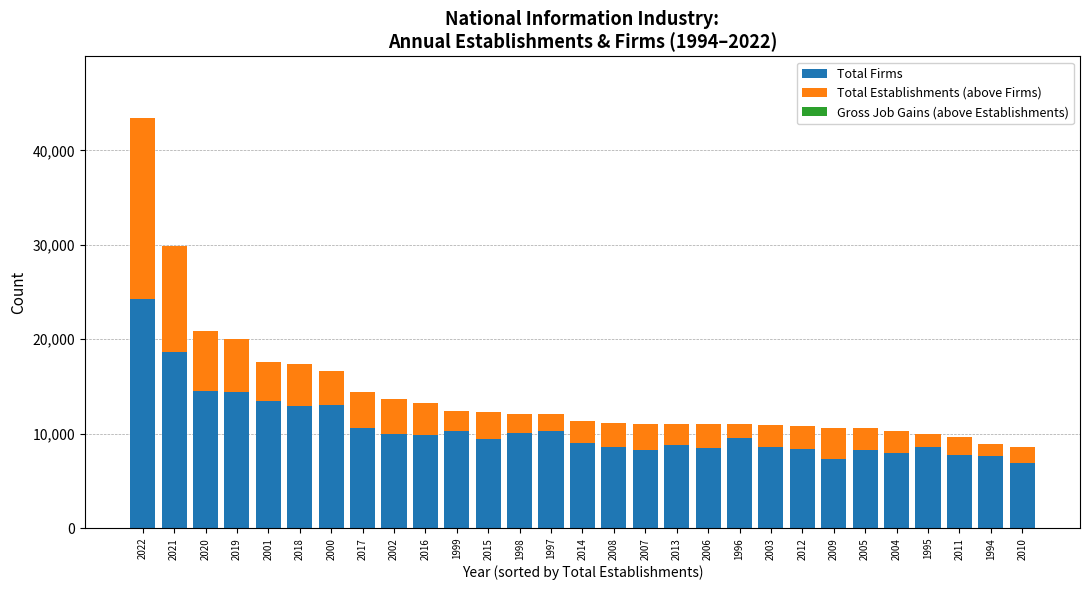

How many data points does each series have?

29